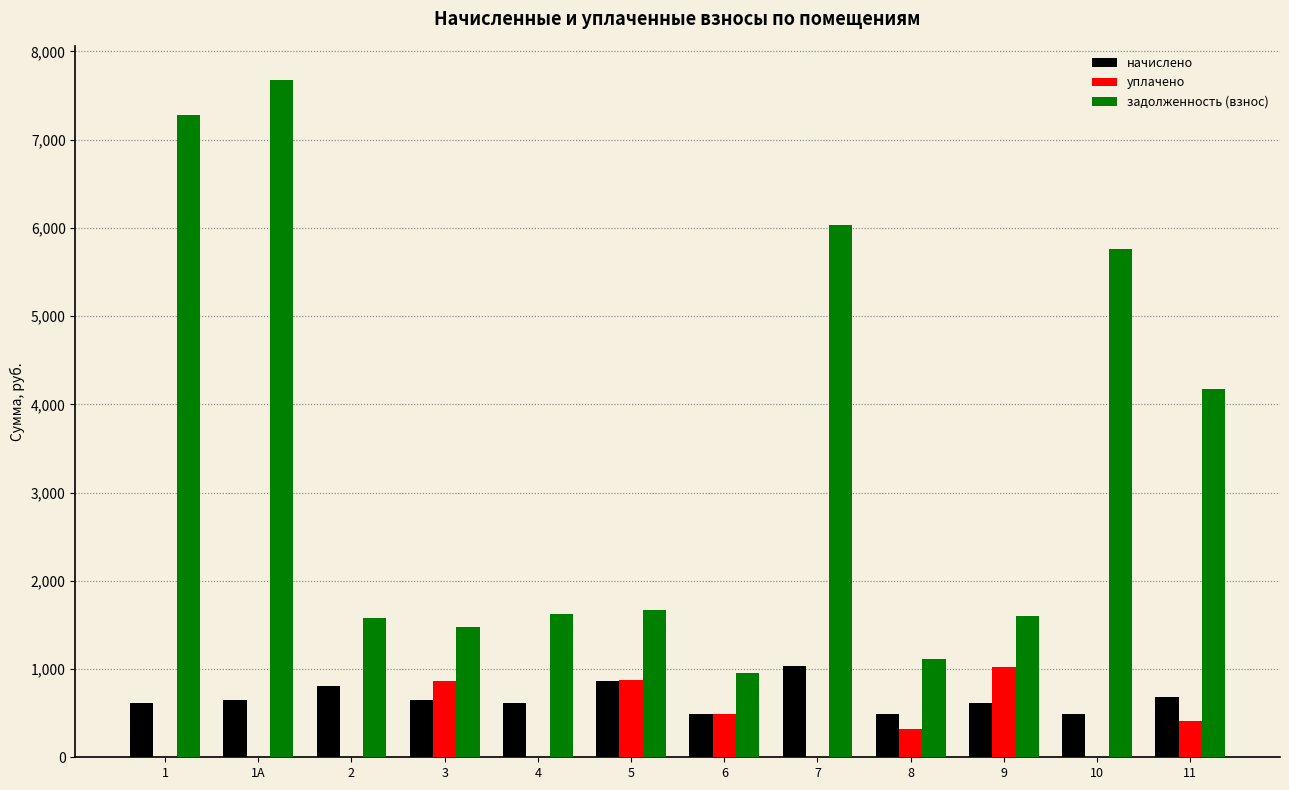

Is the value of уплачено at 2 greater than the value of задолженность (взнос) at 9?

No